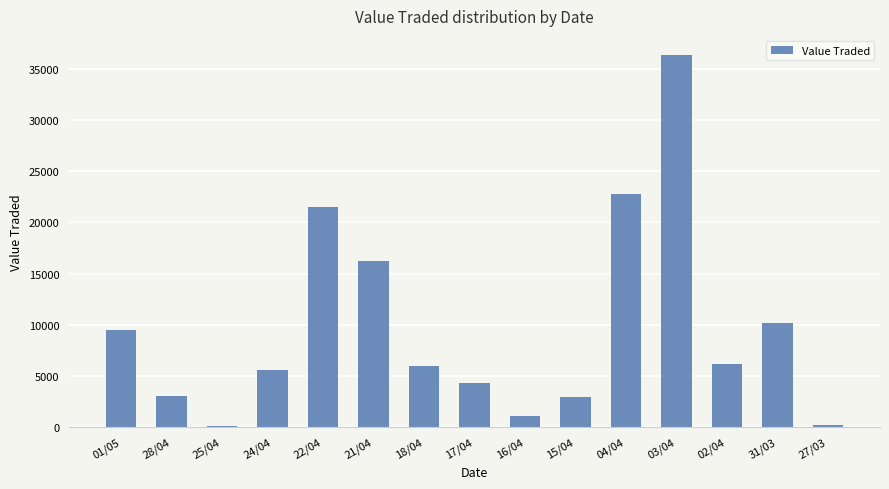

Which has a higher value, 17/04 or 02/04?

02/04